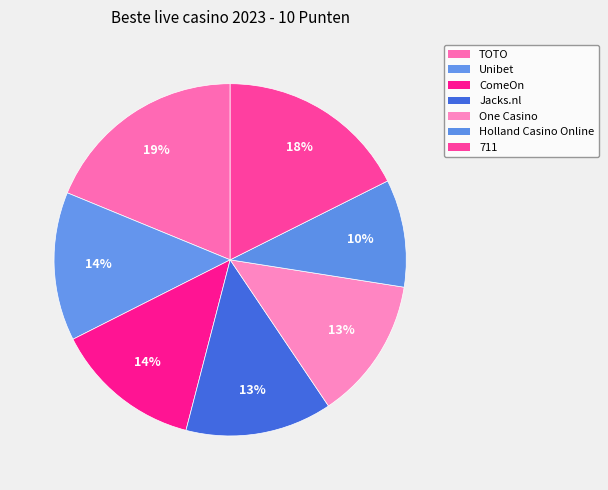

To the nearest percent, what portion does ComeOn represent?

14%